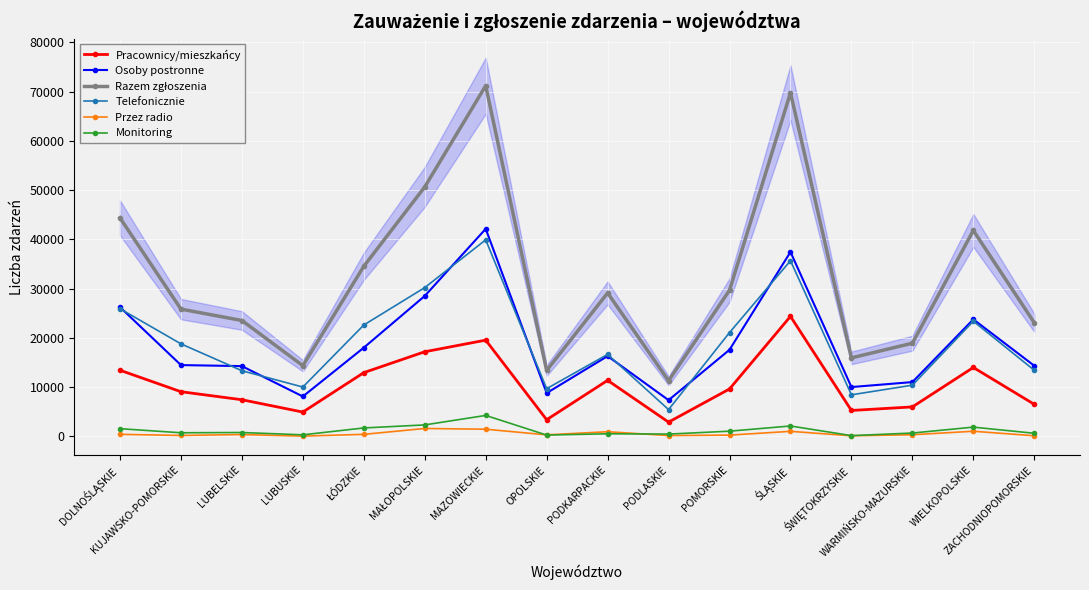

How many interior local valleys does the Razem zgłoszenia series have?

4